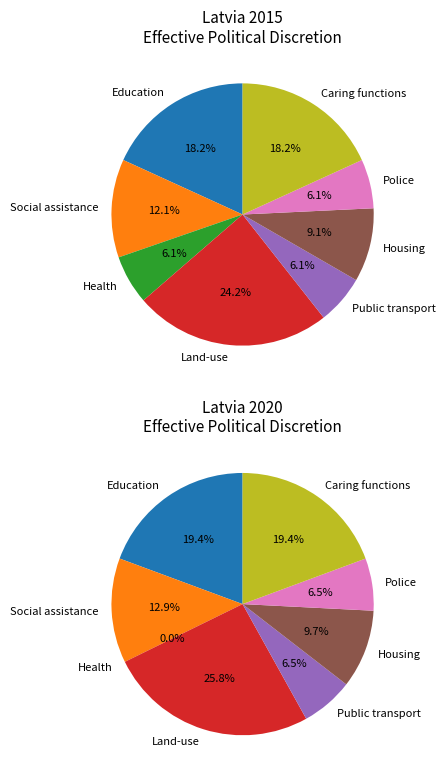

Is there a majority slice in this chart?

No